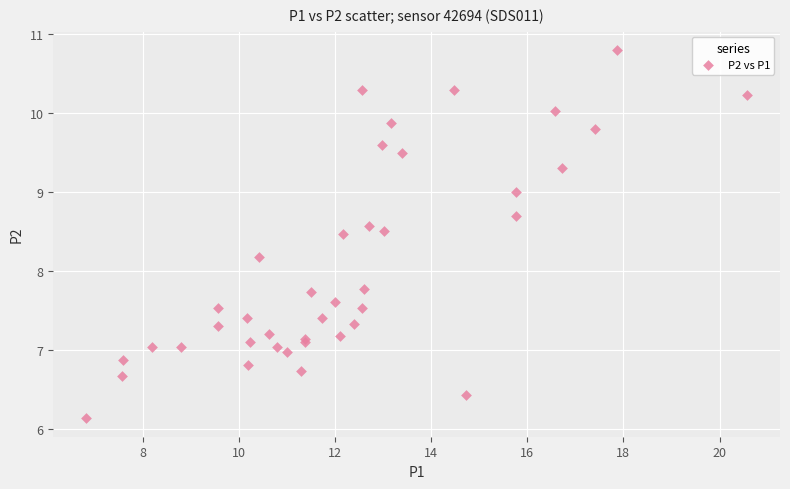

What Y value in the scatter plot is closest to 8?

8.2